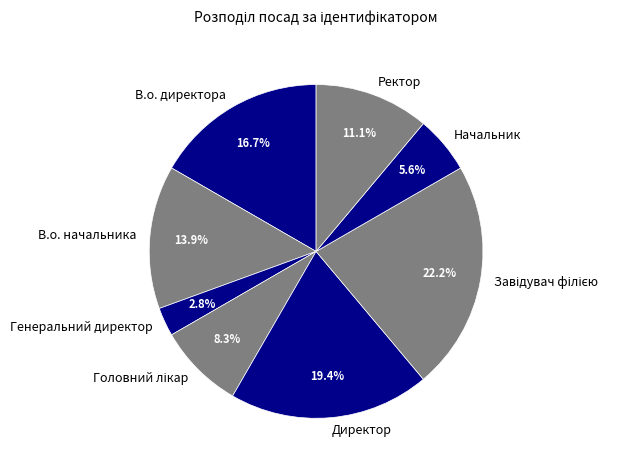

Between Начальник and Генеральний директор, which is larger?

Начальник